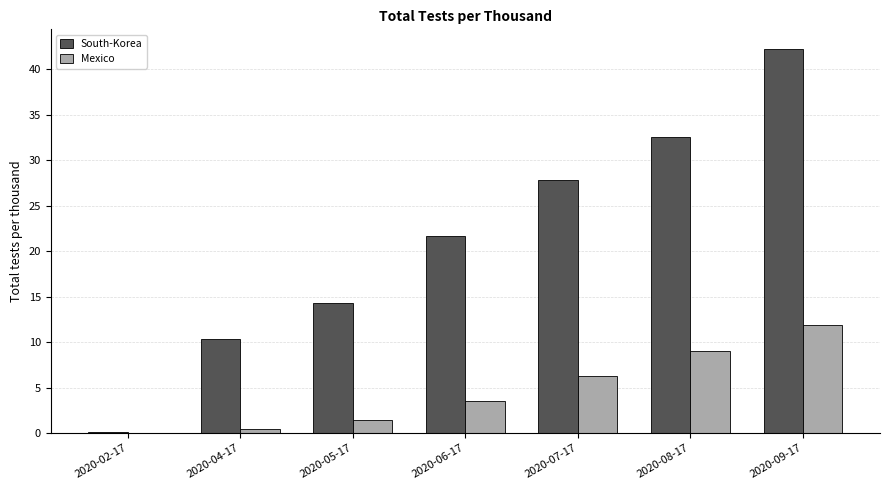

Is it true that Mexico equals 0.4 at 2020-04-17?

True